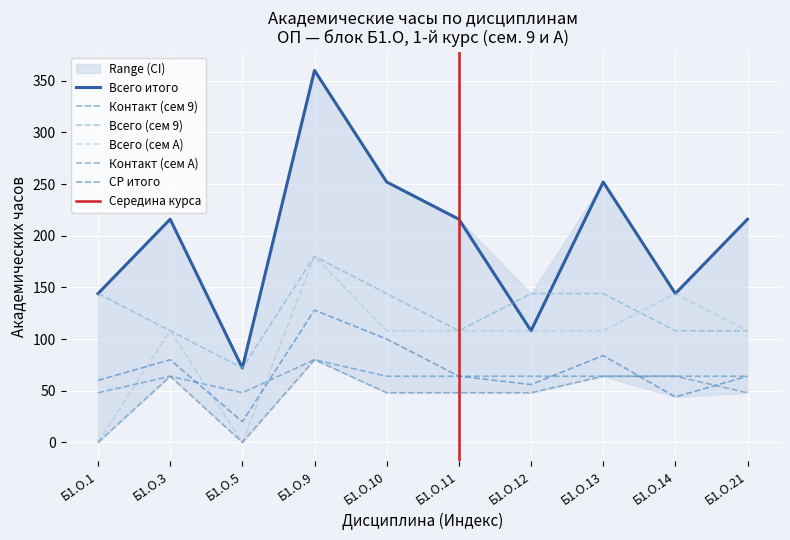

True or false: Всего (сем 9) has more than 0 interior local peaks.

True